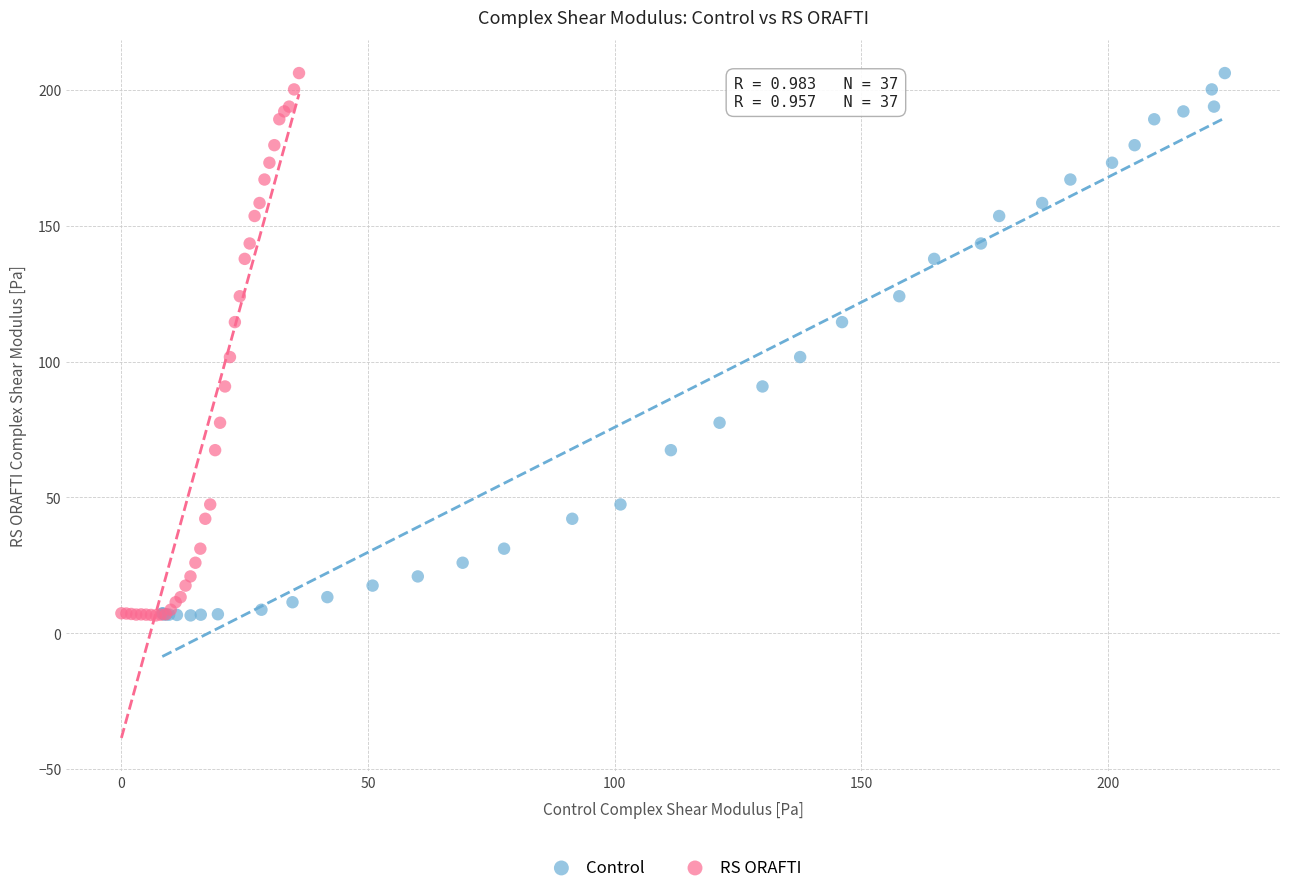

What are all the series names shown in the legend?

Control, RS ORAFTI